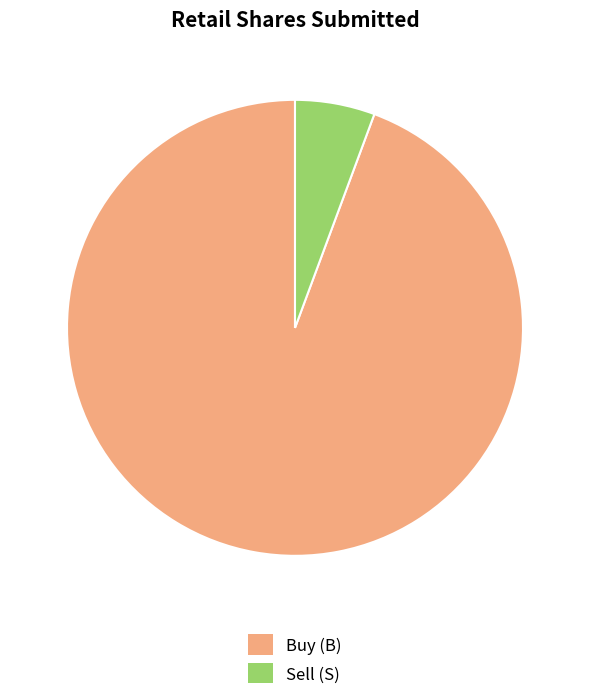

What is the majority slice?

Buy (B)